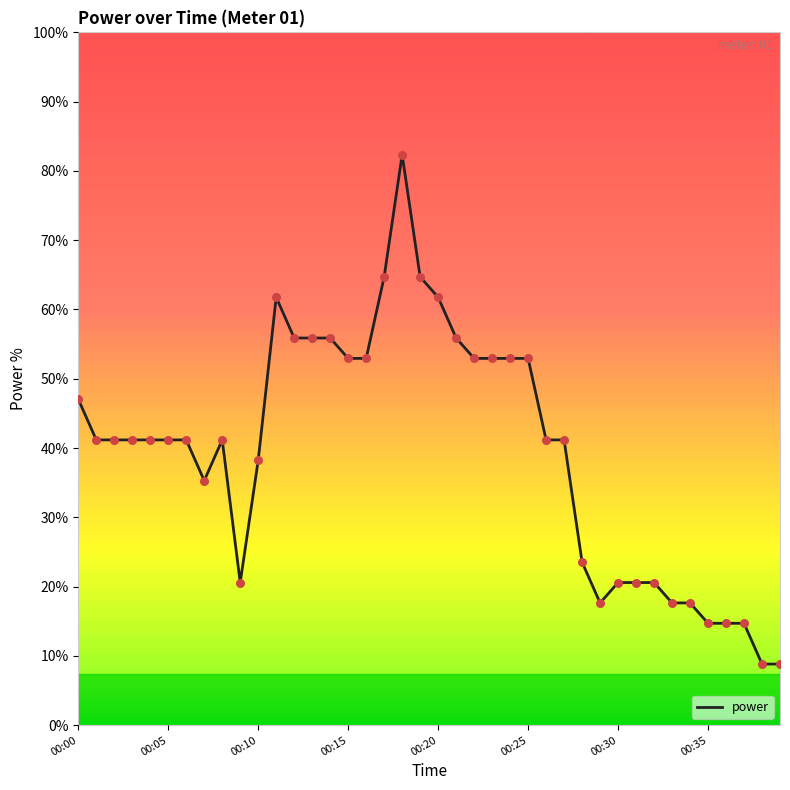

Does the chart have visible grid lines?

No